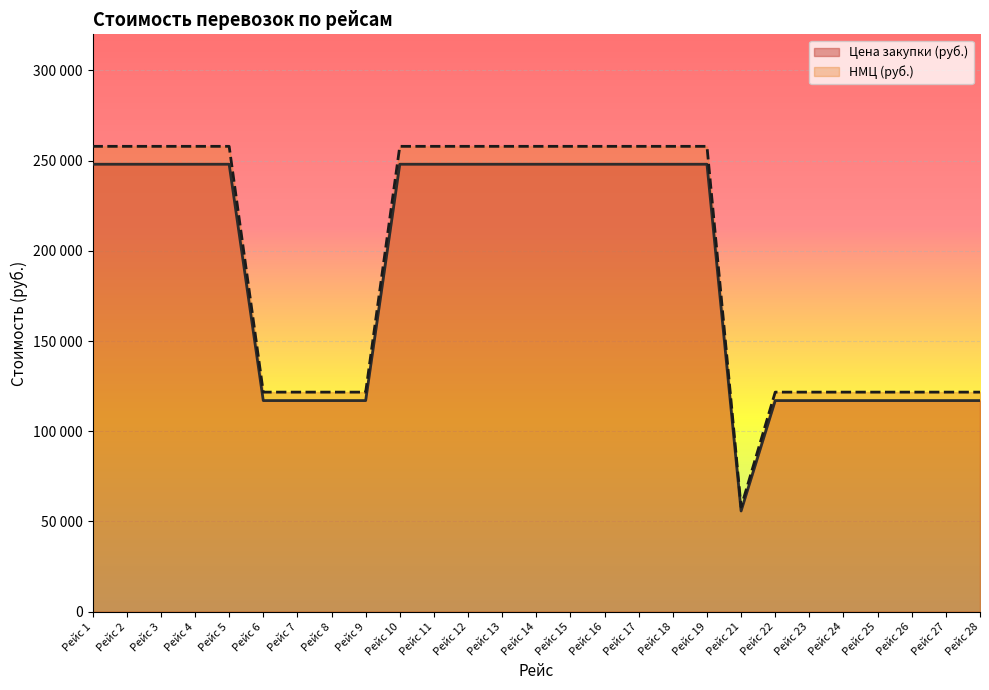

Reading left to right, what are all the values shown in this chart?

Цена закупки (руб.): Рейс 1=248000	Рейс 2=248000	Рейс 3=248000	Рейс 4=248000	Рейс 5=248000	Рейс 6=117000	Рейс 7=117000	Рейс 8=117000	Рейс 9=117000	Рейс 10=248000	Рейс 11=248000	Рейс 12=248000	Рейс 13=248000	Рейс 14=248000	Рейс 15=248000	Рейс 16=248000	Рейс 17=248000	Рейс 18=248000	Рейс 19=248000	Рейс 21=55800	Рейс 22=117000	Рейс 23=117000	Рейс 24=117000	Рейс 25=117000	Рейс 26=117000	Рейс 27=117000	Рейс 28=117000
НМЦ (руб.): Рейс 1=257920	Рейс 2=257920	Рейс 3=257920	Рейс 4=257920	Рейс 5=257920	Рейс 6=121680	Рейс 7=121680	Рейс 8=121680	Рейс 9=121680	Рейс 10=257920	Рейс 11=257920	Рейс 12=257920	Рейс 13=257920	Рейс 14=257920	Рейс 15=257920	Рейс 16=257920	Рейс 17=257920	Рейс 18=257920	Рейс 19=257920	Рейс 21=58032	Рейс 22=121680	Рейс 23=121680	Рейс 24=121680	Рейс 25=121680	Рейс 26=121680	Рейс 27=121680	Рейс 28=121680